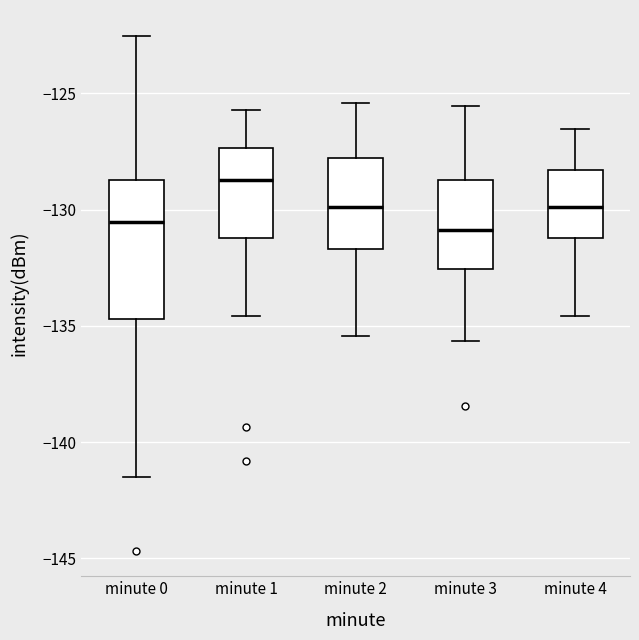

Reading left to right, transcribe this box plot: for each box, give where its median line is, the range the box spans, and where its two whiskers end, as read against the y-axis. The values are not printed on the chart, so give them approximately, as read against the axis.

minute 0: median -130.5, box -134.5 to -128.5, whiskers -141.5 to -122.5
minute 1: median -128.5, box -131.0 to -127.5, whiskers -134.5 to -125.5
minute 2: median -130.0, box -131.5 to -128.0, whiskers -135.5 to -125.5
minute 3: median -131.0, box -132.5 to -128.5, whiskers -135.5 to -125.5
minute 4: median -130.0, box -131.0 to -128.5, whiskers -134.5 to -126.5